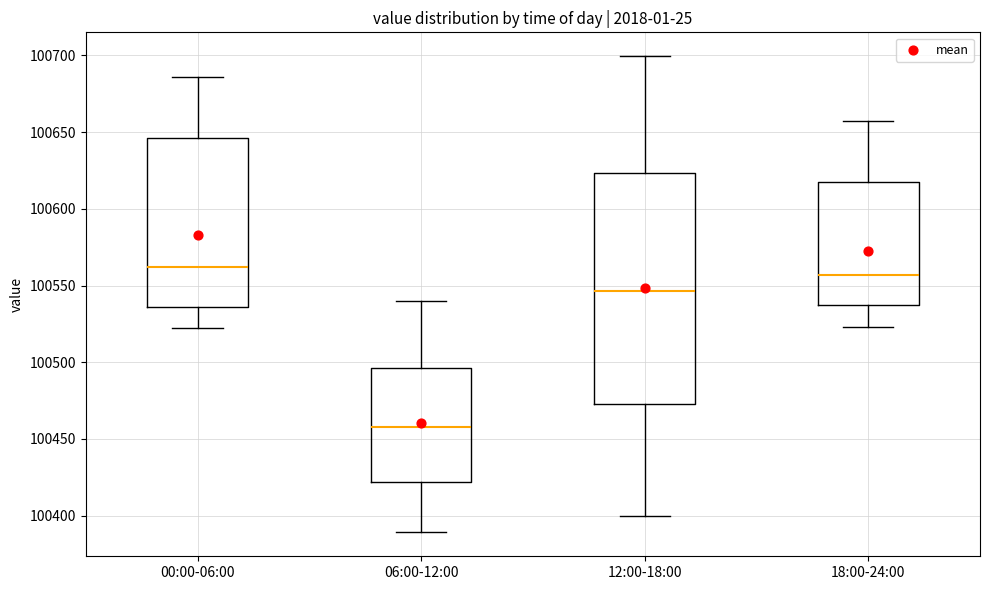

Reading left to right, read every box against the y-axis: the position of its median line, the range the box covers, and the ends of its whiskers. The values are not printed on the chart, so give them approximately, as read against the axis.

00:00-06:00: median 100560, box 100535 to 100645, whiskers 100520 to 100685
06:00-12:00: median 100460, box 100420 to 100495, whiskers 100390 to 100540
12:00-18:00: median 100545, box 100475 to 100625, whiskers 100400 to 100700
18:00-24:00: median 100555, box 100540 to 100620, whiskers 100525 to 100660